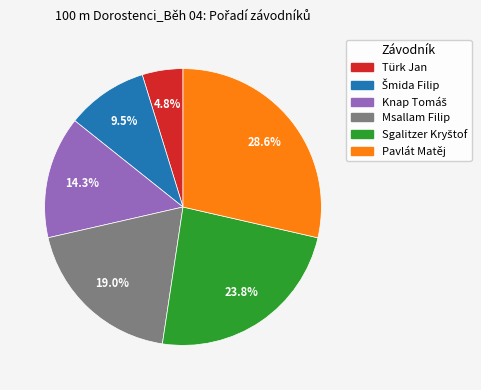

Is there a majority slice in this chart?

No